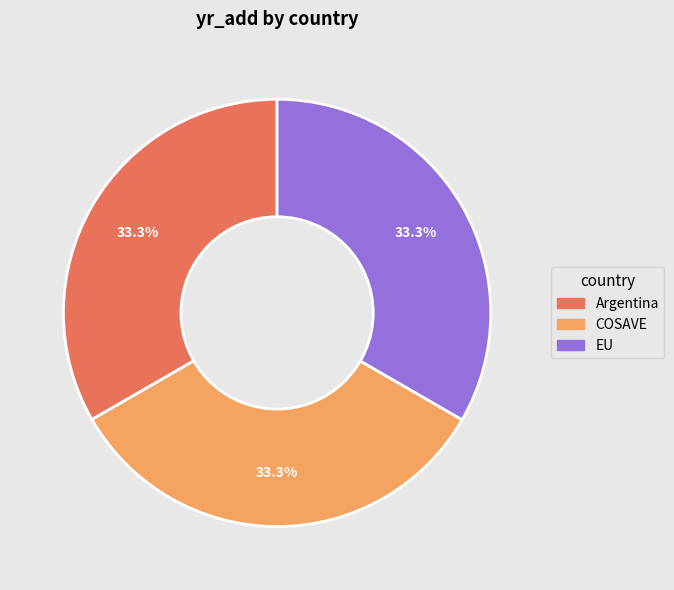

To the nearest percent, what is the average slice percentage?

33%